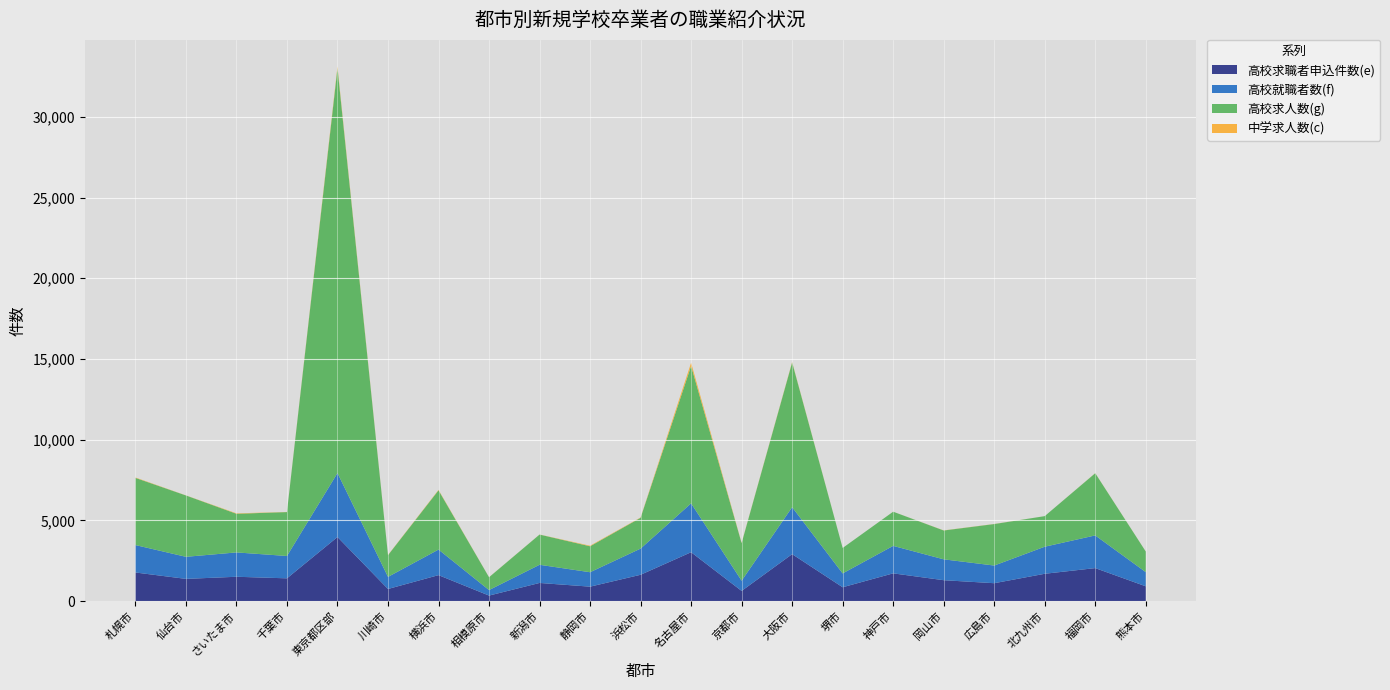

Reading left to right, what are all the values shown in this chart?

高校求職者申込件数(e): 1773	1377	1508	1411	3970	751	1609	342	1125	895	1631	3028	631	2909	858	1719	1295	1109	1693	2045	917
高校就職者数(f): 1699	1367	1508	1384	3963	749	1583	342	1125	894	1621	3027	631	2908	857	1702	1293	1094	1676	2024	878
高校求人数(g): 4162	3800	2394	2720	25072	1345	3670	794	1872	1608	1909	8513	2329	8965	1576	2117	1786	2570	1895	3852	1277
中学求人数(c): 24	5	27	8	105	12	28	4	4	35	18	196	13	29	1	1	7	6	0	6	3